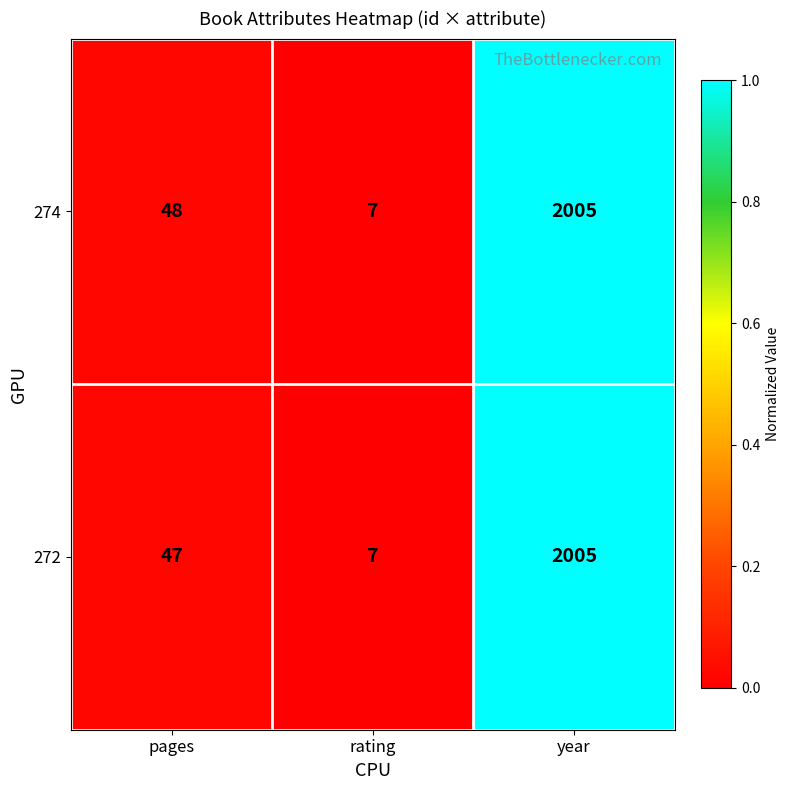

Is the value of 274 at rating greater than the value of 272 at pages?

No